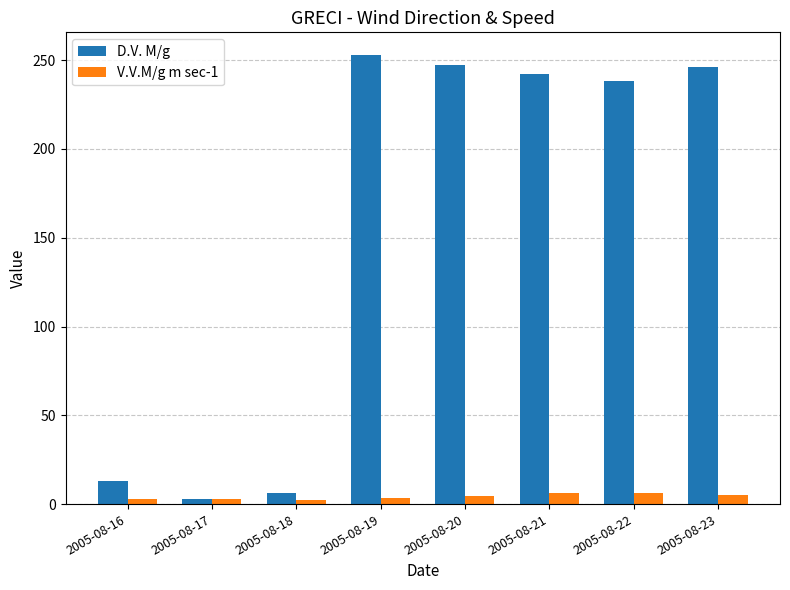

How many distinct data groups are displayed?

2